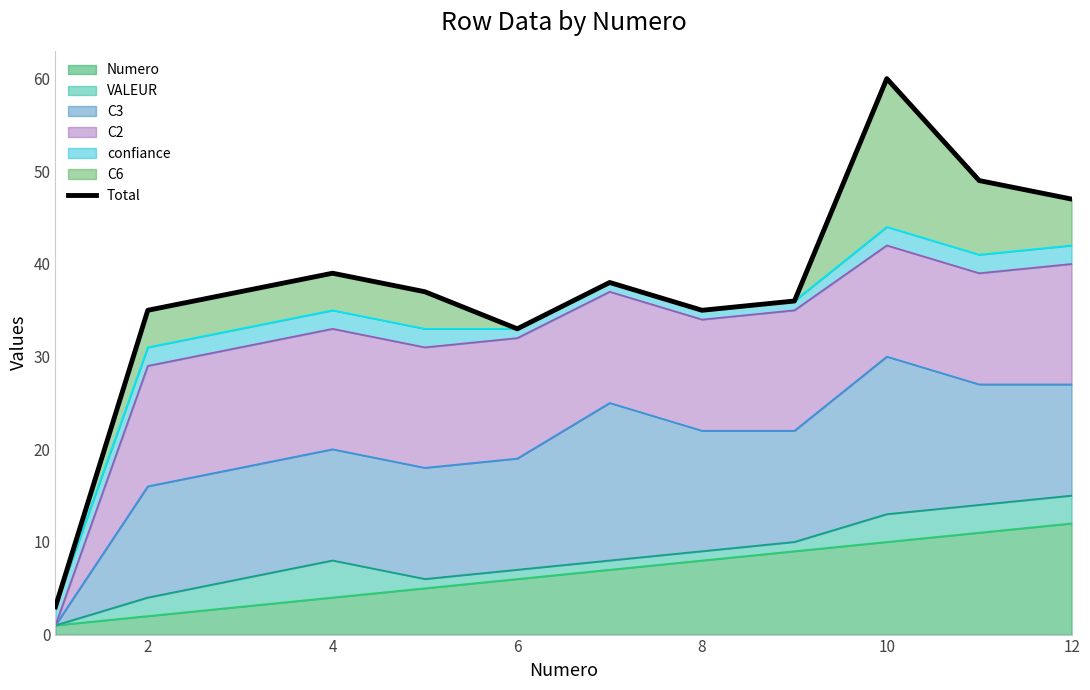

True or false: Numero has a value of 10 at 10.

True